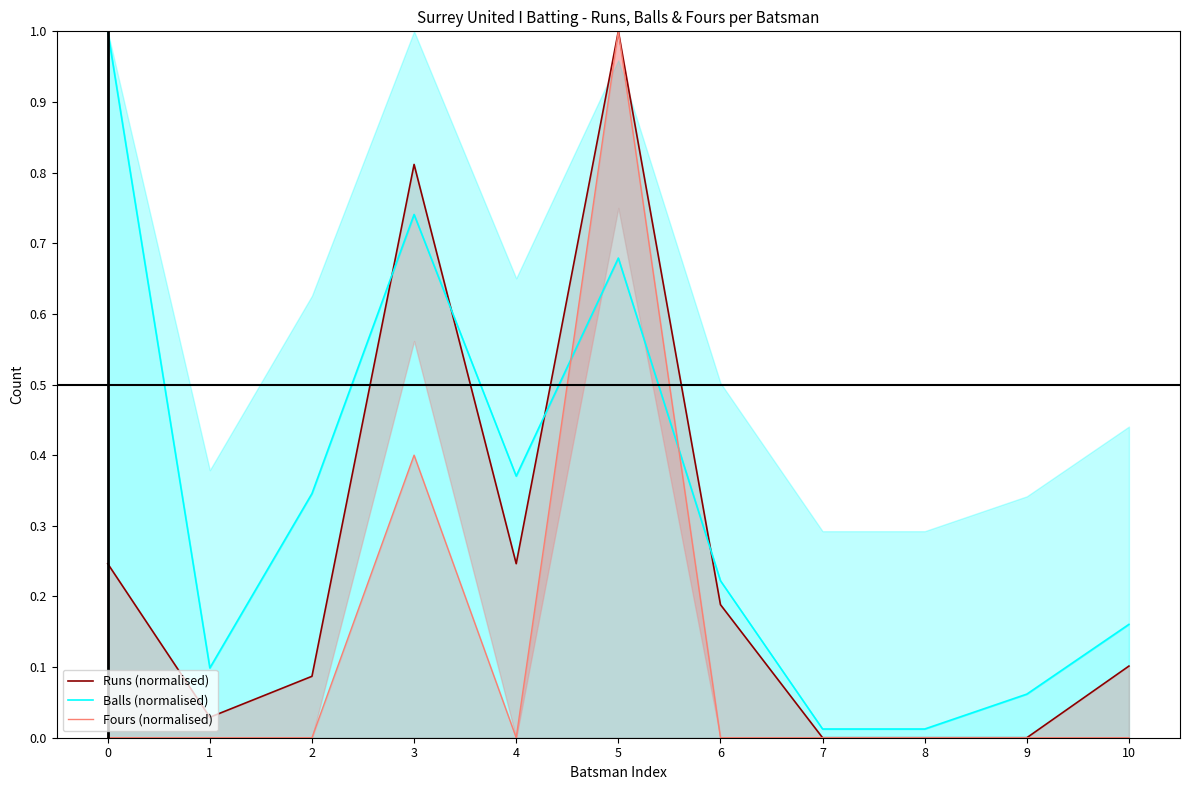

True or false: Balls (normalised) has a value of 0.3 at 3.

False